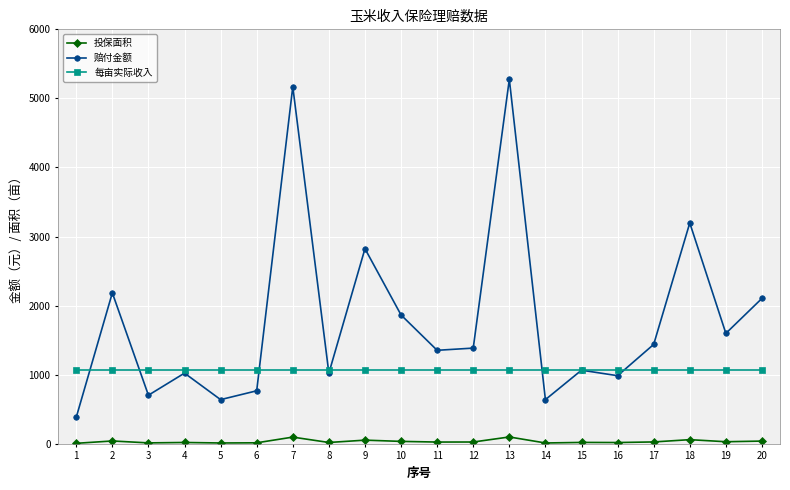

Where is the first local maximum for 赔付金额?

2